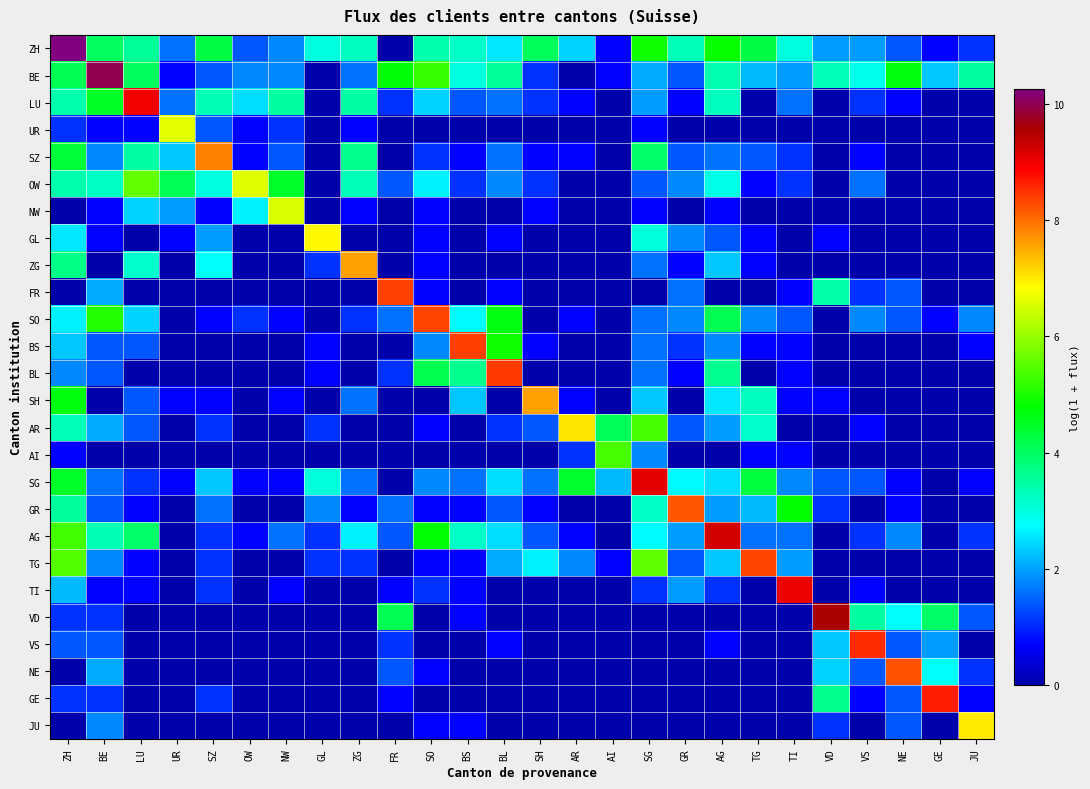

Which series has the largest total across all categories?

ZH